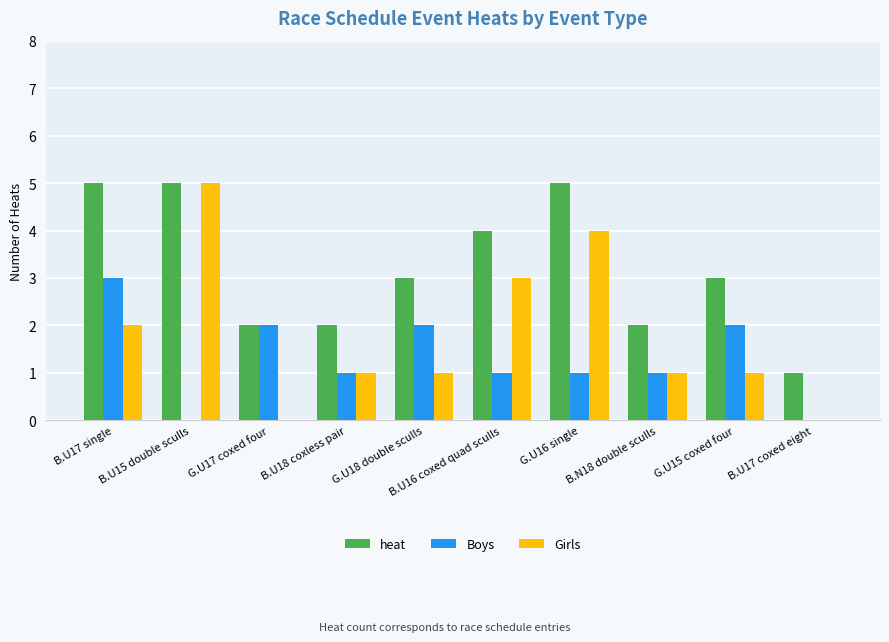

What is the sum of the Boys values at B.U17 single and B.U18 coxless pair?

4